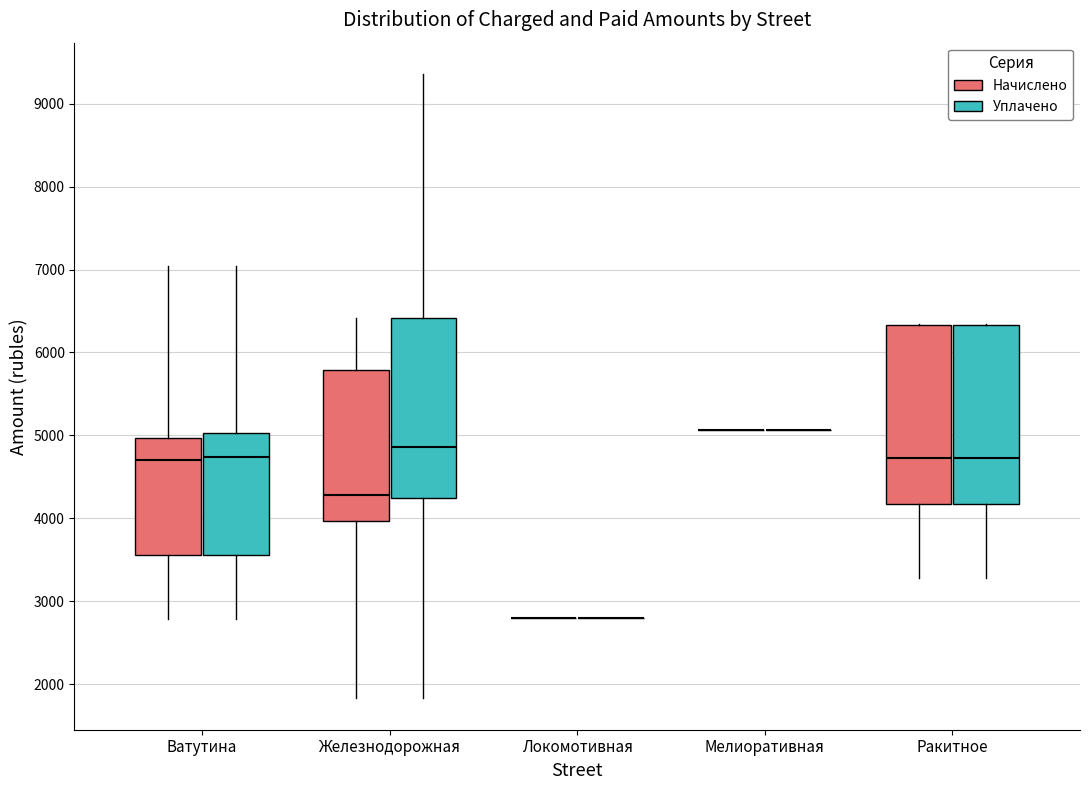

Reading left to right, transcribe this box plot: for each box, give where its median line is, the range the box spans, and where its two whiskers end, as read against the y-axis. The values are not printed on the chart, so give them approximately, as read against the axis.

Ватутина (Начислено): median 4700, box 3600 to 5000, whiskers 2800 to 7000
Ватутина (Уплачено): median 4700, box 3600 to 5000, whiskers 2800 to 7000
Железнодорожная (Начислено): median 4300, box 4000 to 5800, whiskers 1800 to 6400
Железнодорожная (Уплачено): median 4900, box 4200 to 6400, whiskers 1800 to 9400
Локомотивная (Начислено): box collapsed to a line at 2800, whiskers 2800 to 2800
Локомотивная (Уплачено): box collapsed to a line at 2800, whiskers 2800 to 2800
Мелиоративная (Начислено): box collapsed to a line at 5100, whiskers 5100 to 5100
Мелиоративная (Уплачено): box collapsed to a line at 5100, whiskers 5100 to 5100
Ракитное (Начислено): median 4700, box 4200 to 6300, whiskers 3300 to 6300
Ракитное (Уплачено): median 4700, box 4200 to 6300, whiskers 3300 to 6300